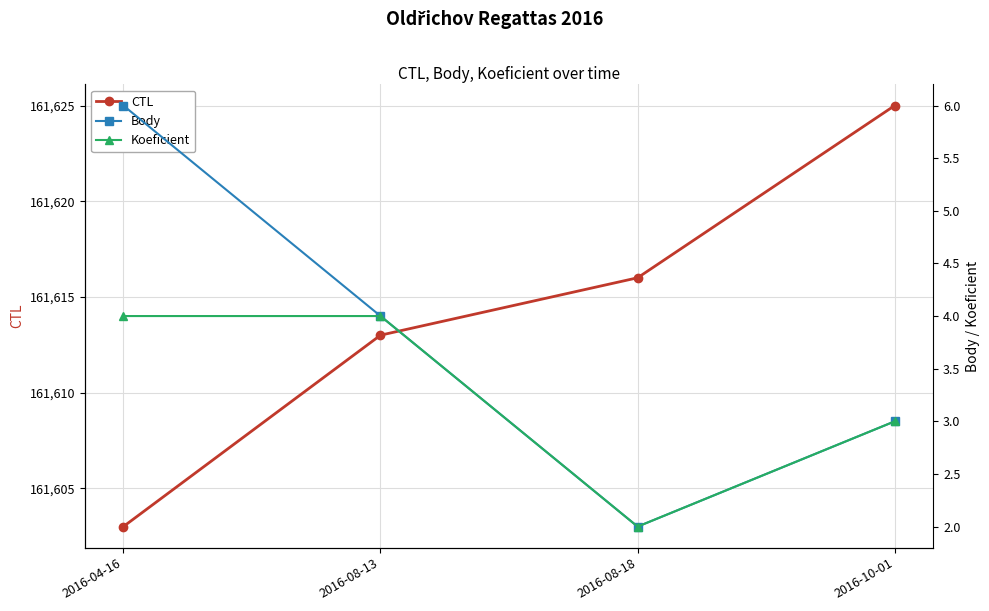

What is the label of the 2nd point from the left?

2016-08-13